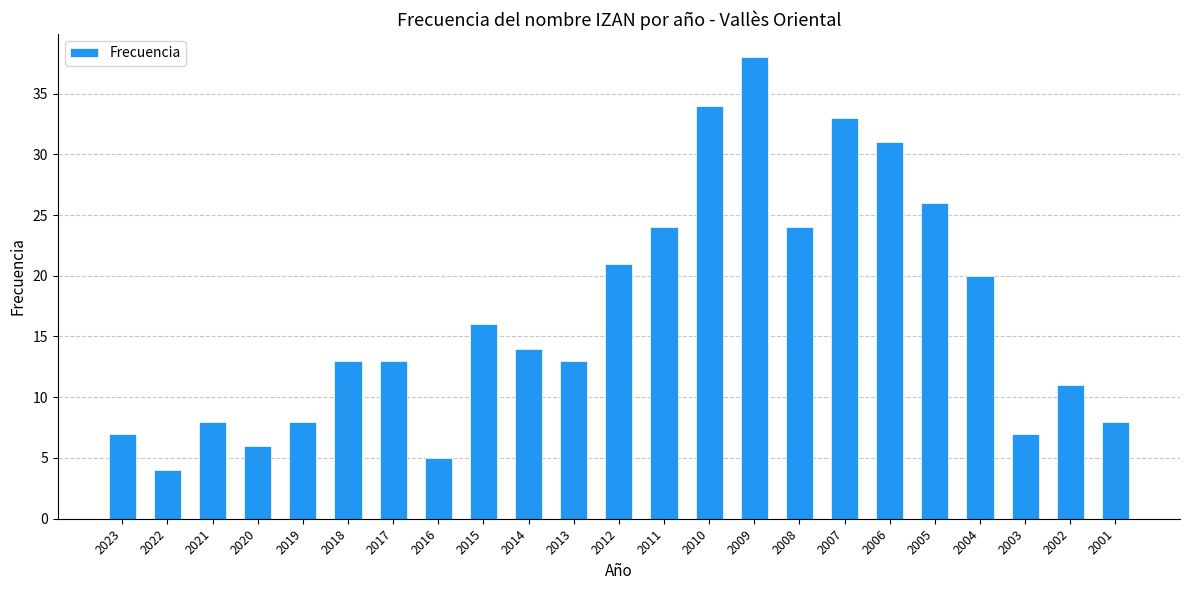

What is the difference between the maximum and minimum values?

34